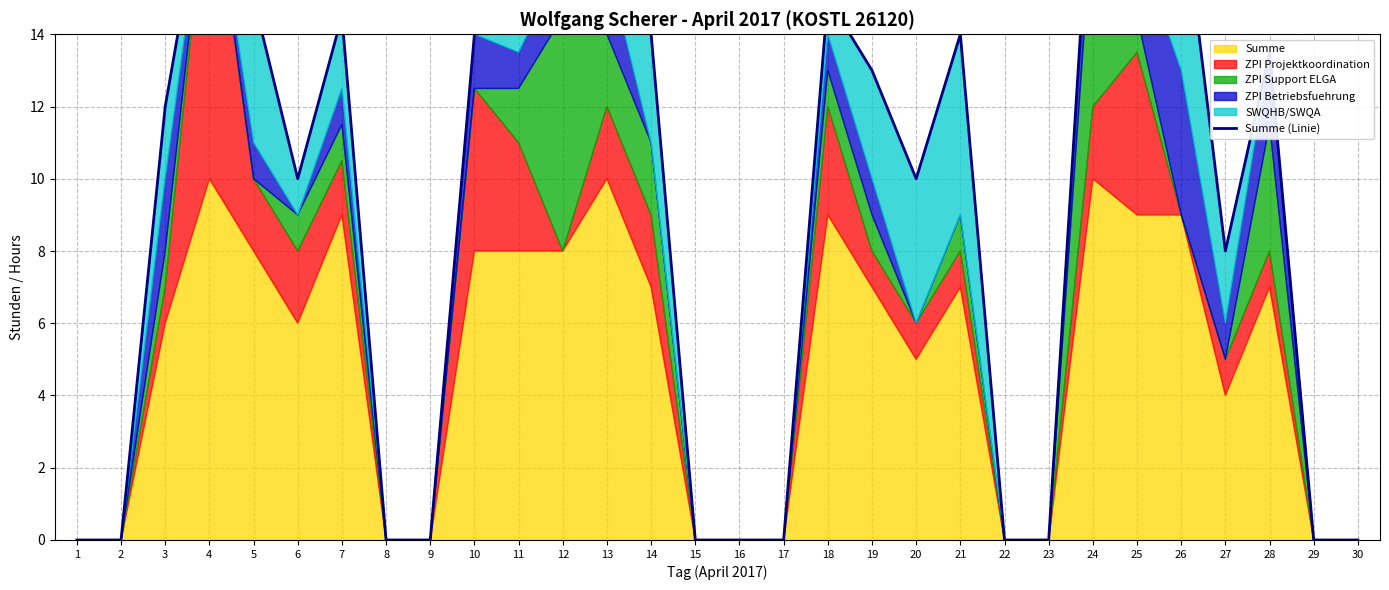

What is the change in value from 1 to 19?

+13.0